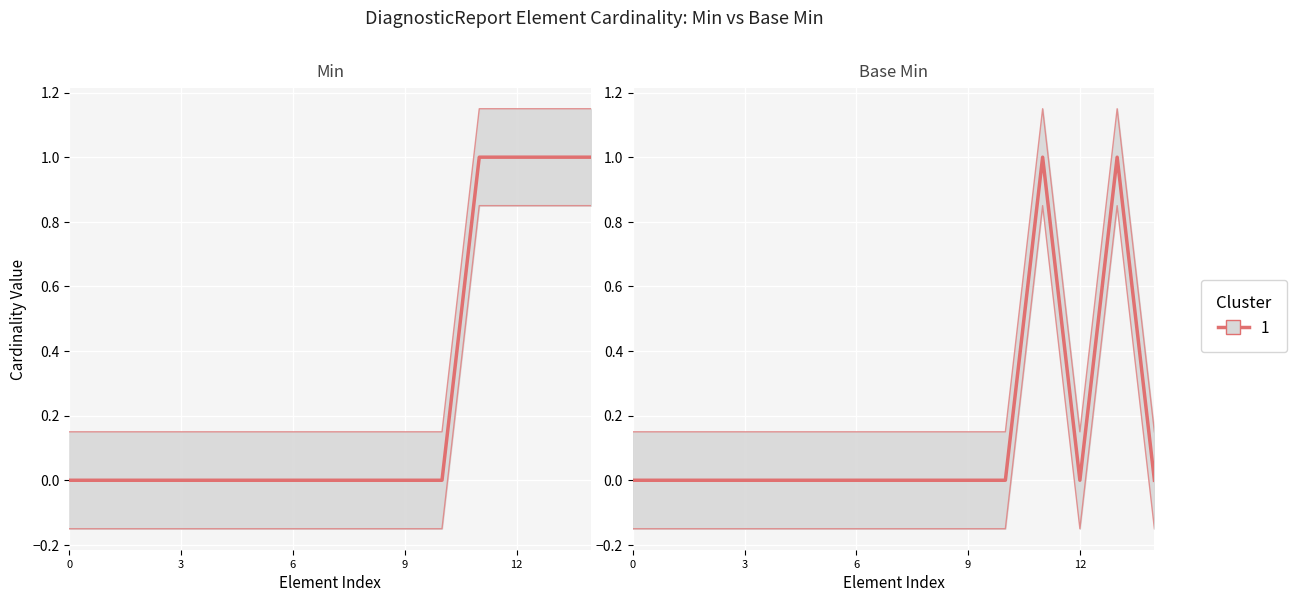

What is the difference between the second highest and second lowest values?

1